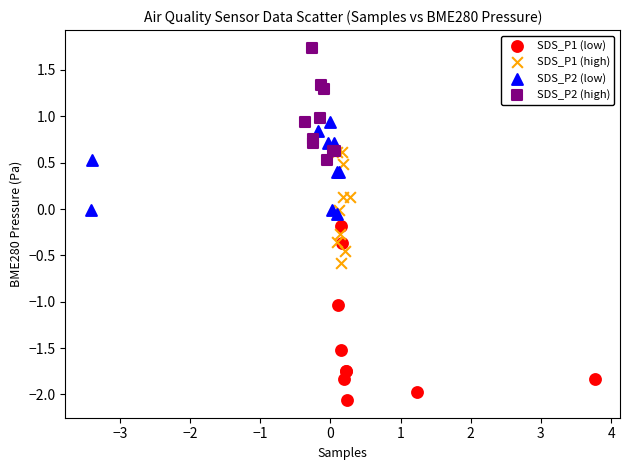

Which series has the widest spread of Y values?

SDS_P1 (low)